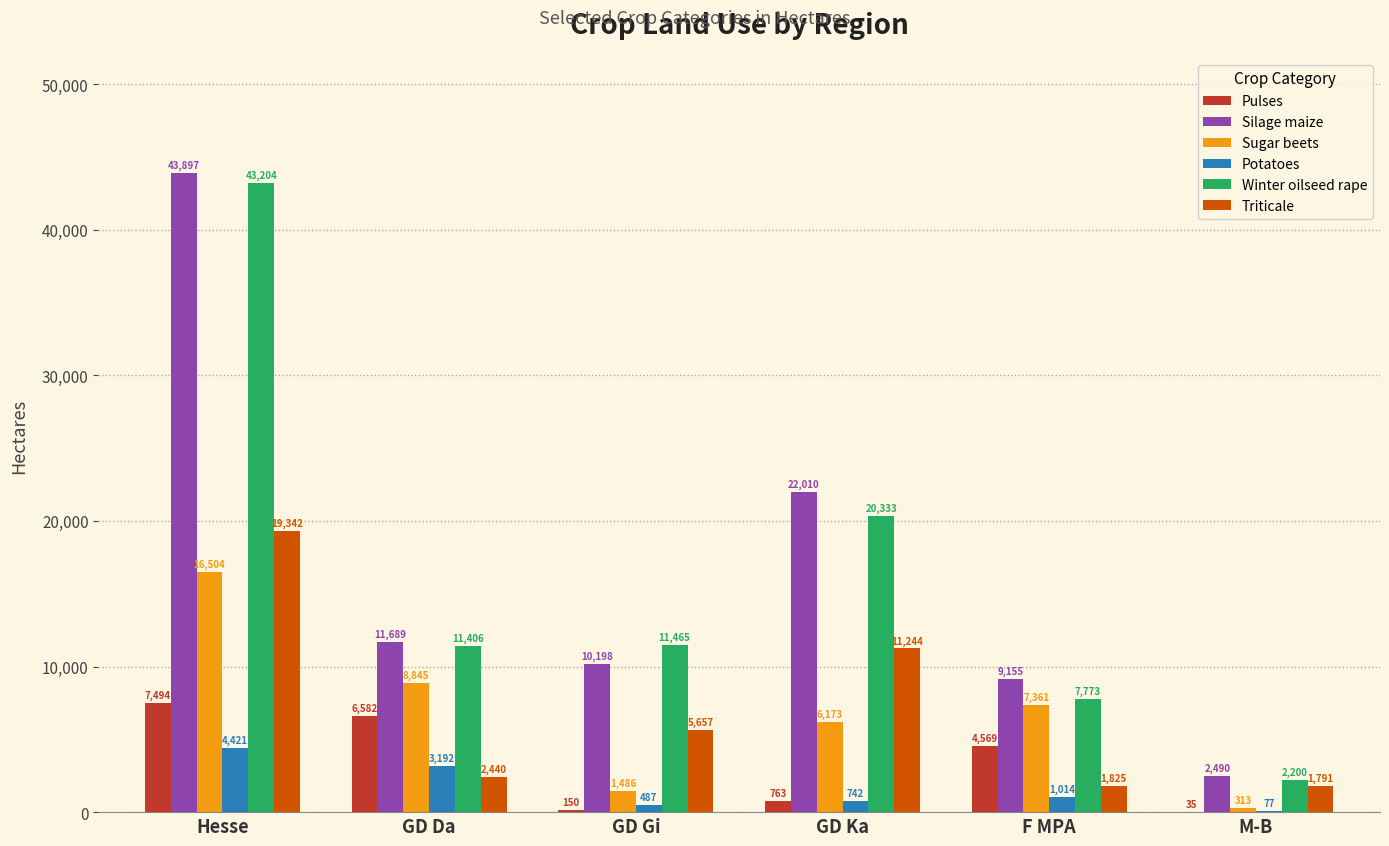

Where does the Potatoes series first go above 1014?

Hesse